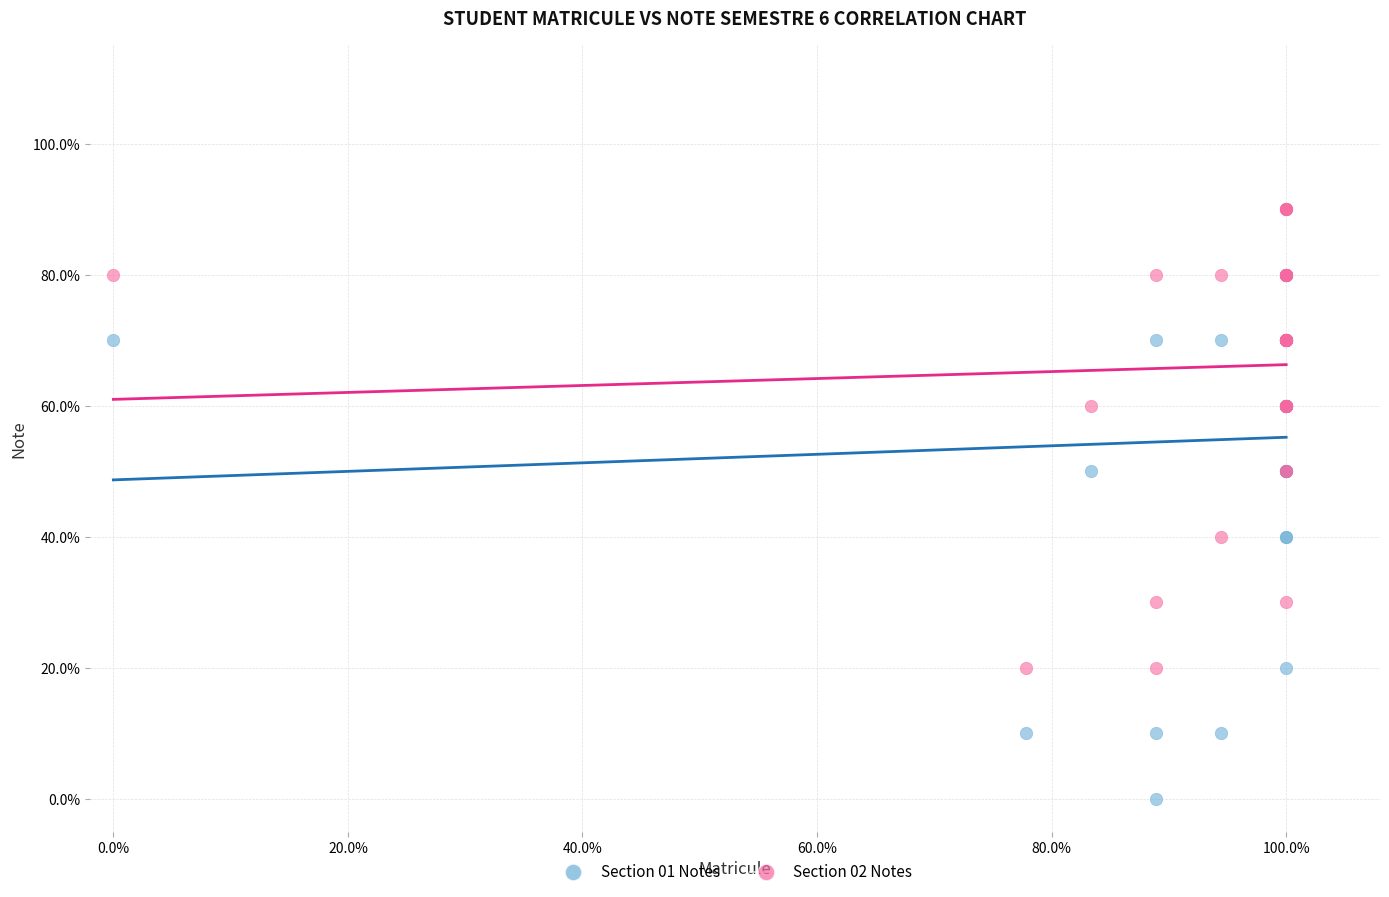

What are all the series names shown in the legend?

Section 01 Notes, Section 02 Notes